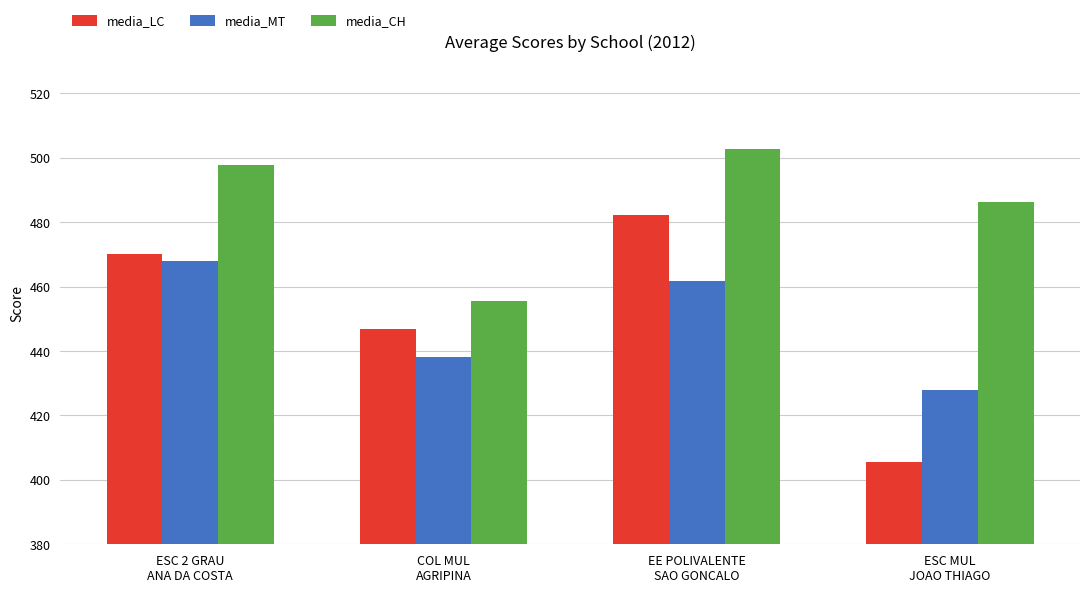

Which series has the largest range (max minus min)?

media_LC